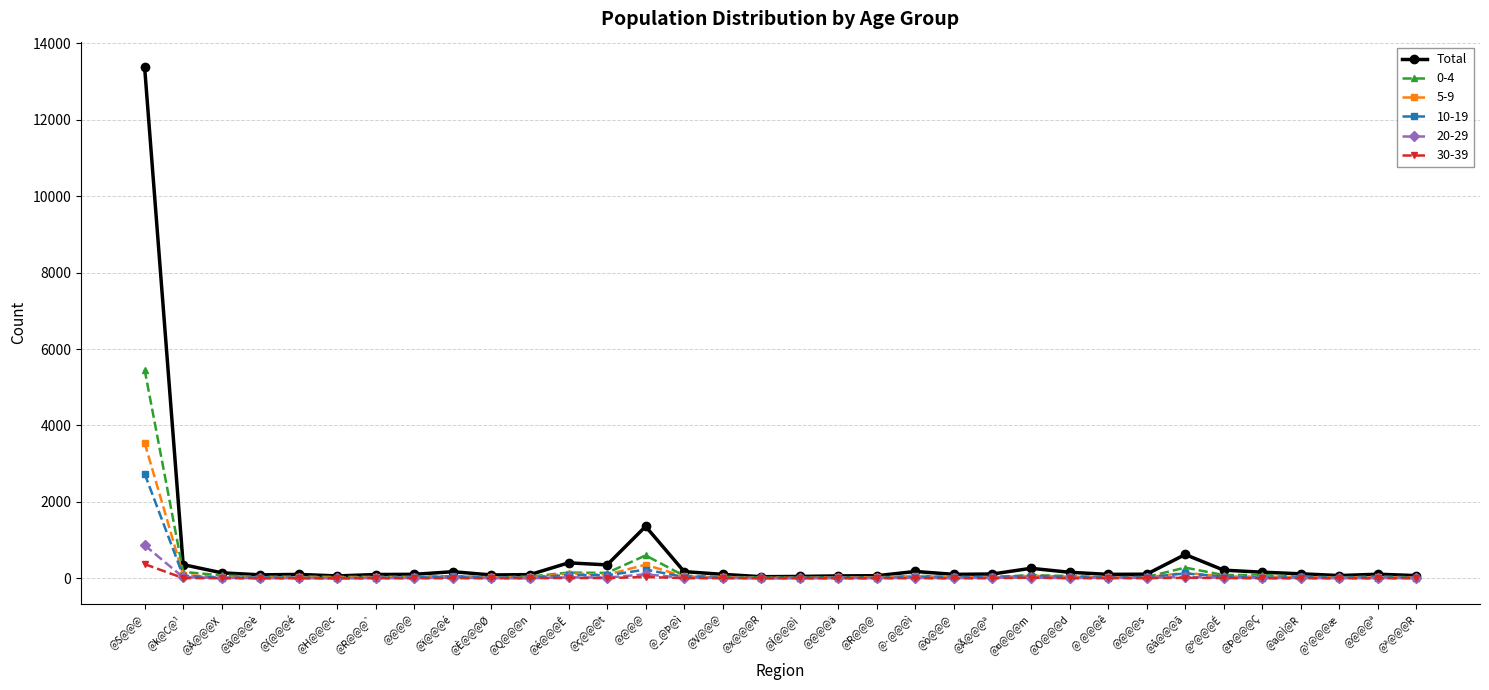

How many values in the 10-19 series are below 23?

17